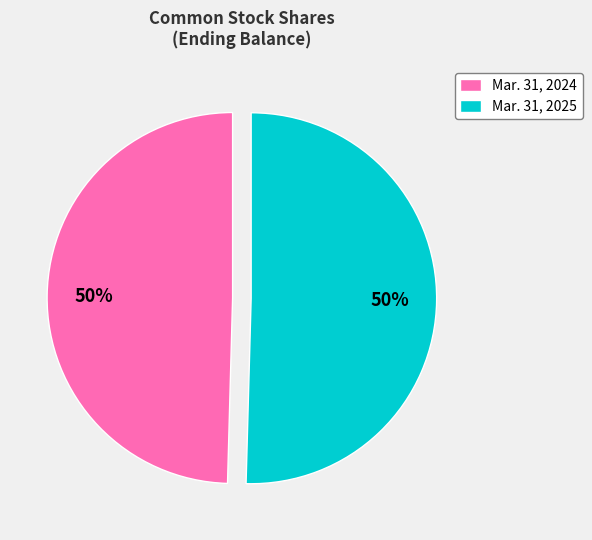

How many segments does this pie chart have?

2